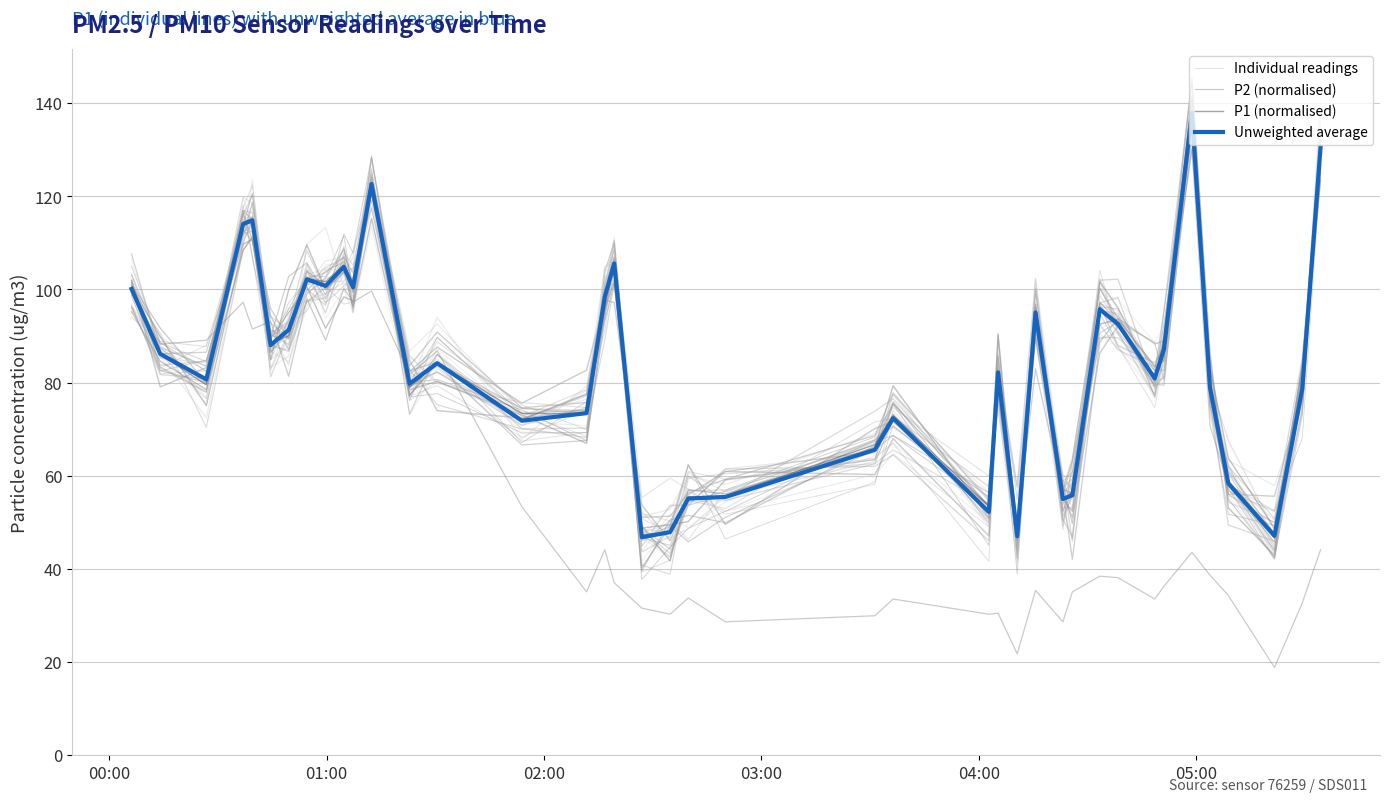

True or false: P2 (normalised) has a value of 31.0 at 12.

False